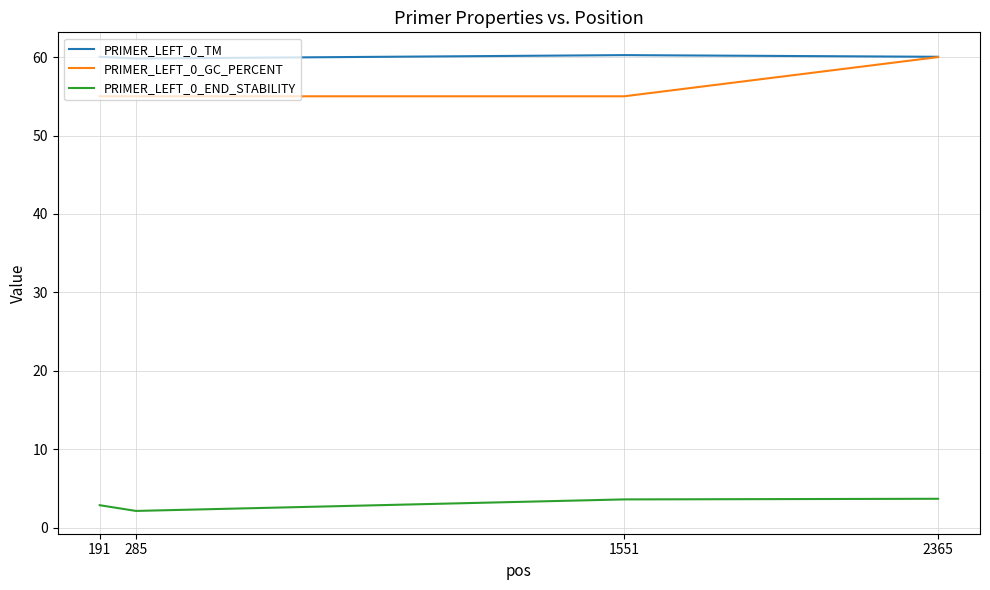

What is the difference between the highest and lowest values at 1551?

56.7